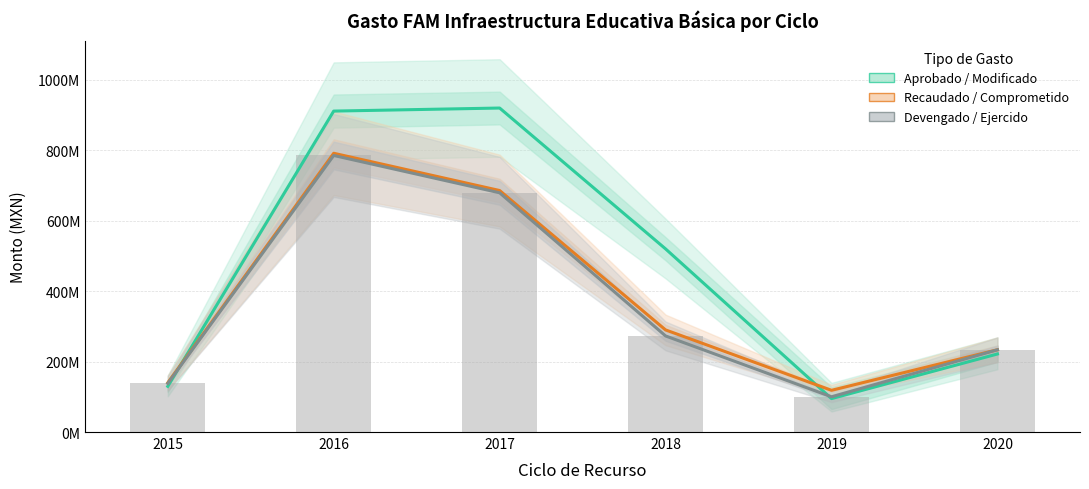

What is the difference between the second highest and minimum values in the Ejercido (barras) series?

579170190.0